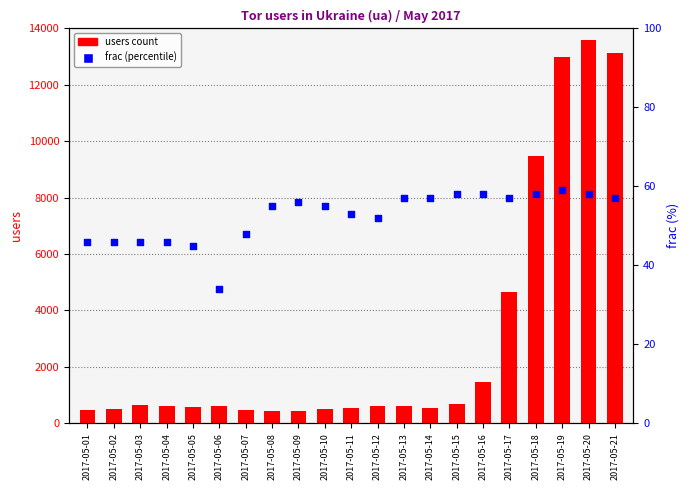

At which category is the sum across all series the highest?

2017-05-20